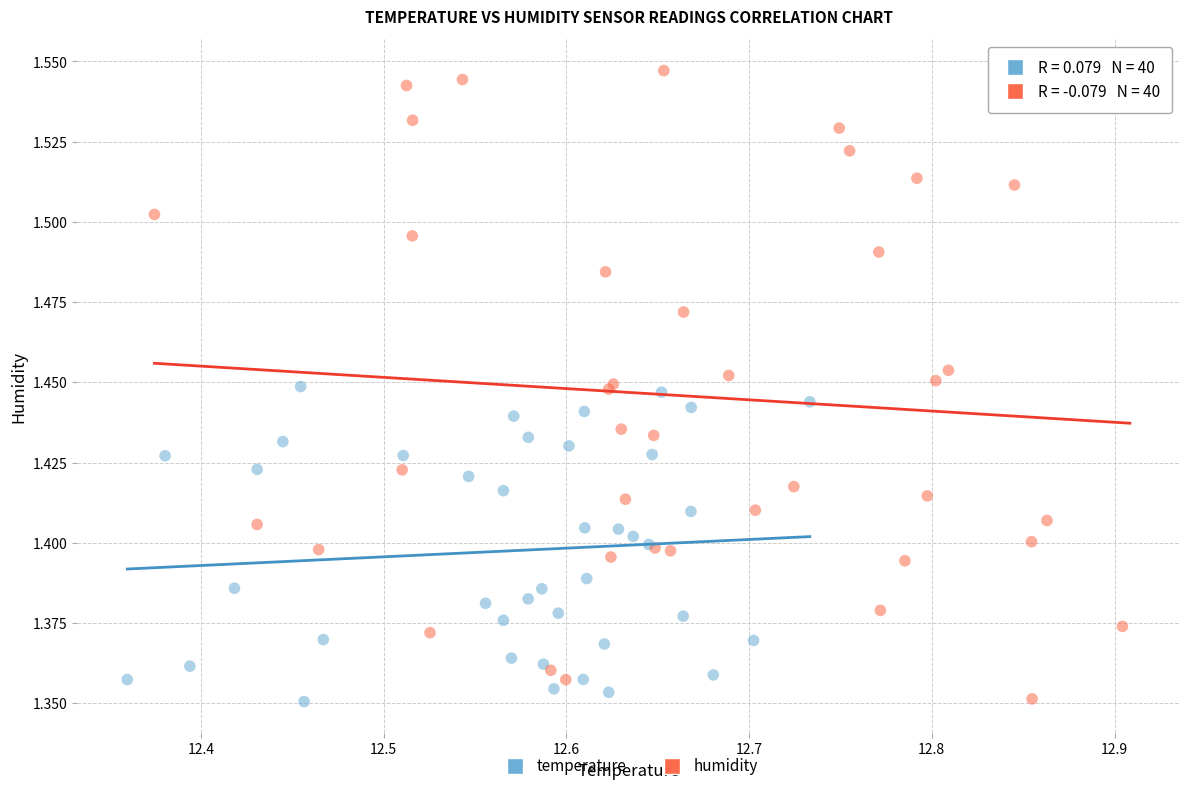

Which series contains the highest Y value?

humidity